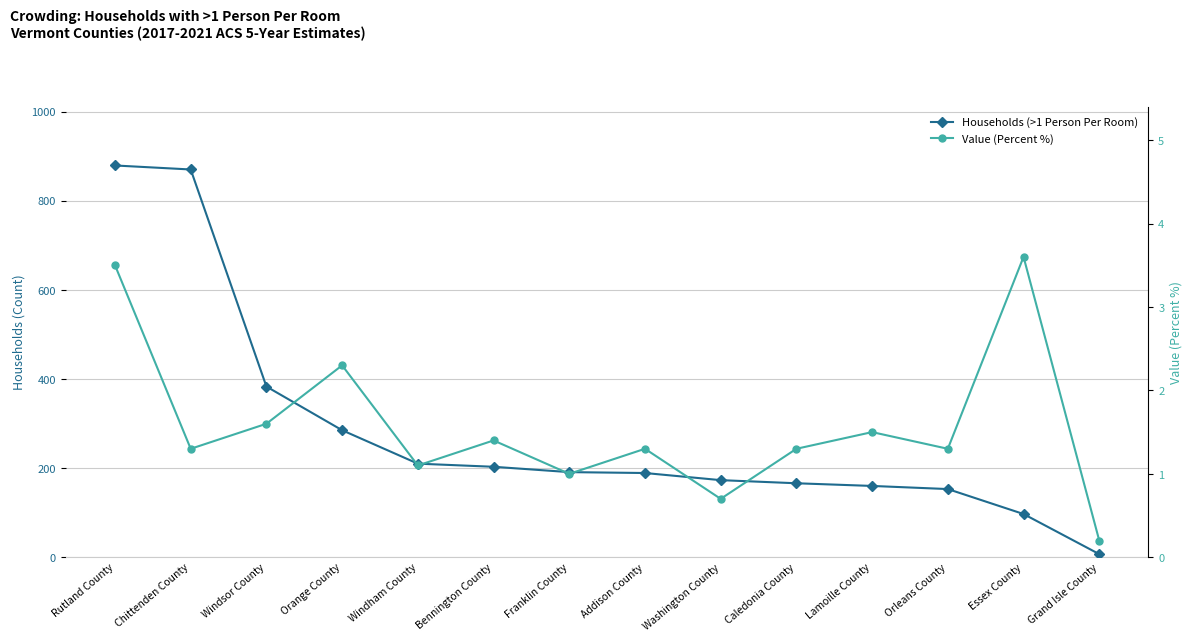

At which label does Value (Percent %) reach its peak?

Essex County